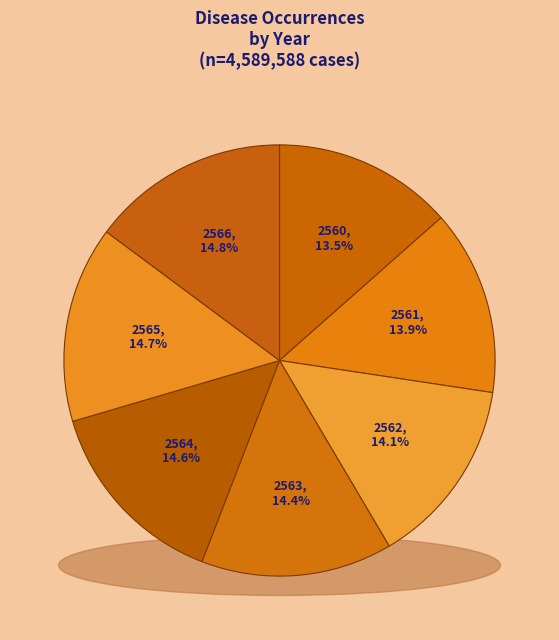

What is the total percentage of 2562 and 2566?

28.9%